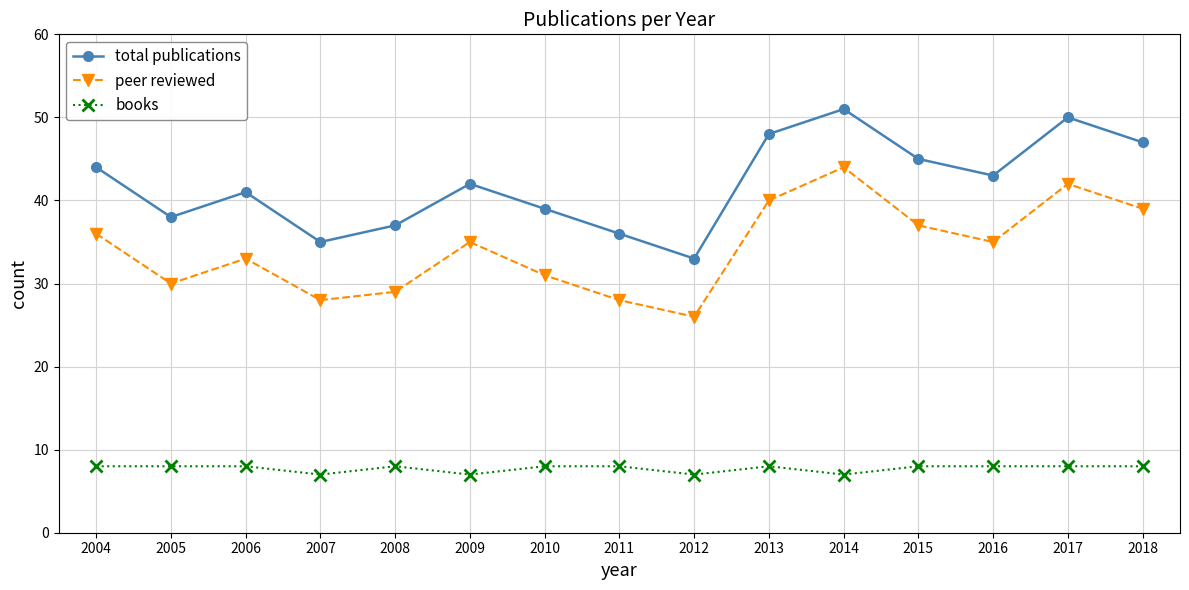

What is the spread (max minus min) of values at 2008?

29